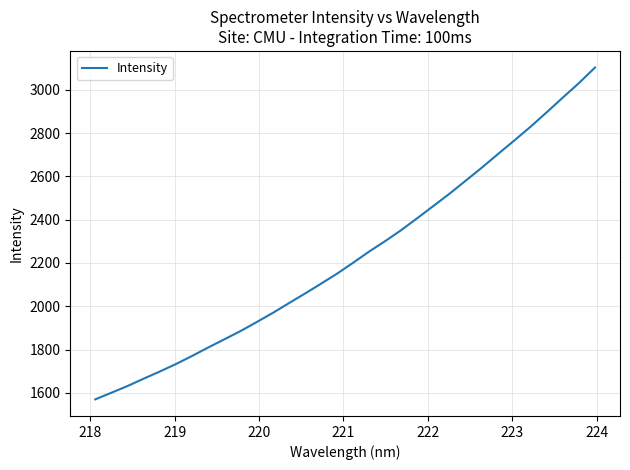

What is the average value?

2233.1